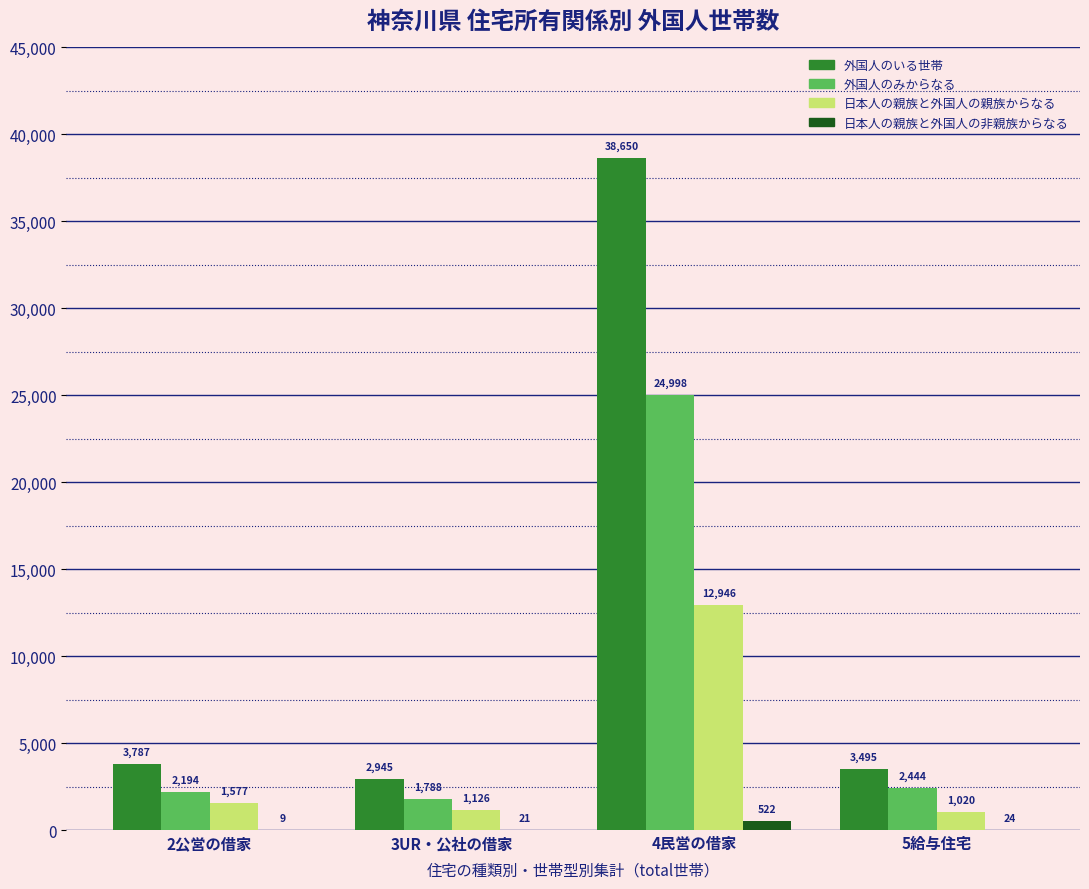

Count the number of categories in the chart.

4